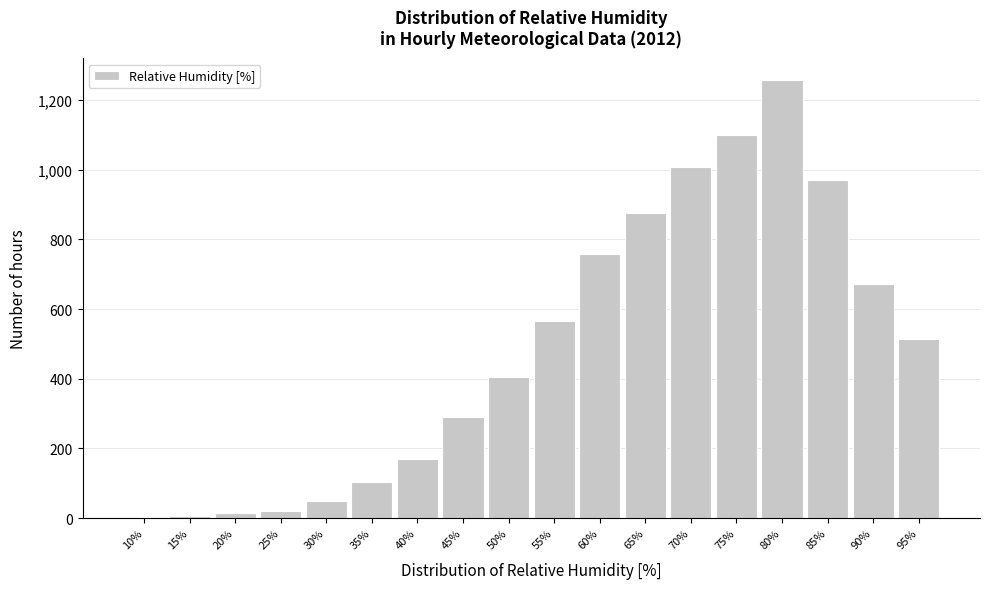

Which has a higher value, 70% or 65%?

70%